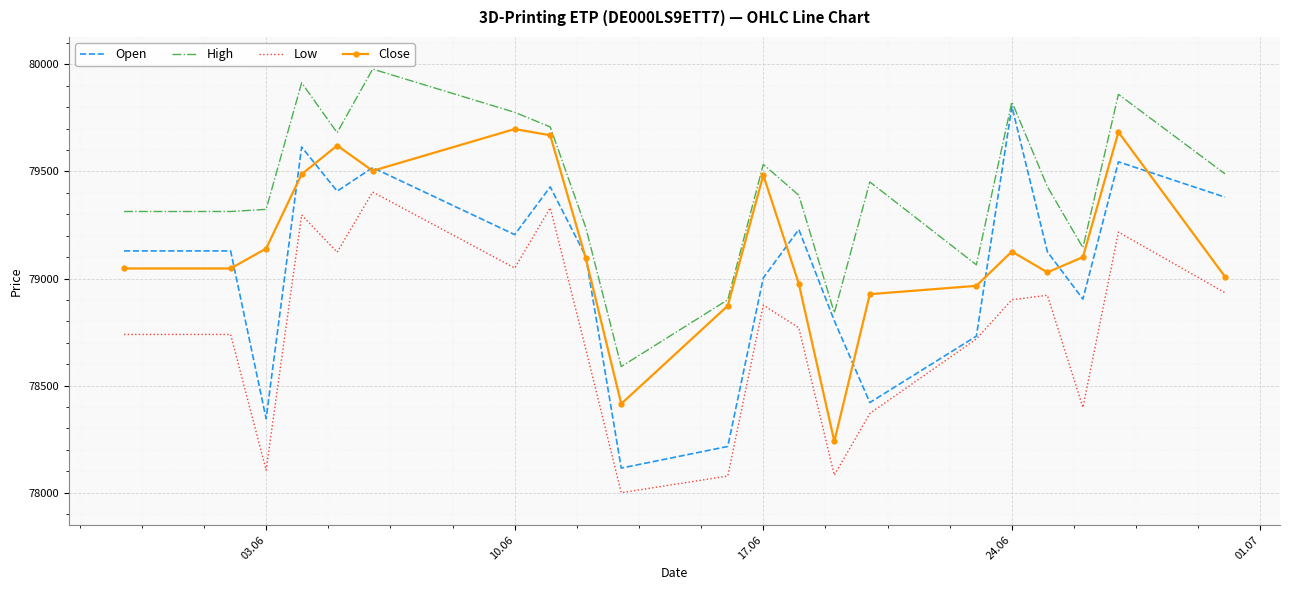

What is the lowest value of the High series?

78589